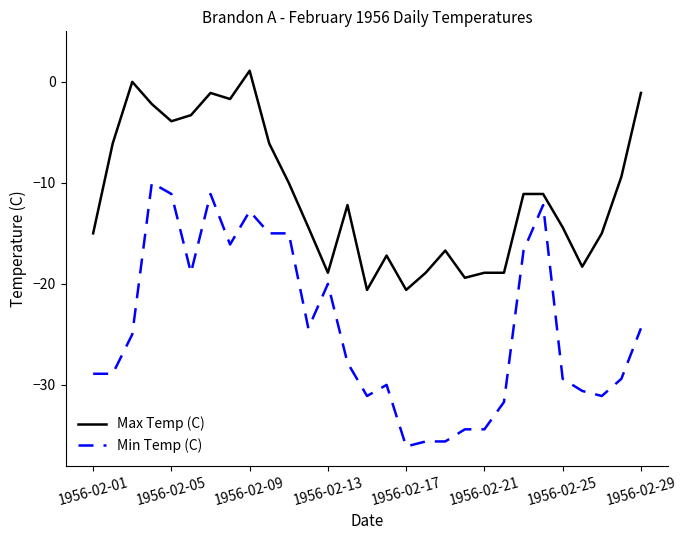

What is the smallest value displayed?

-36.1